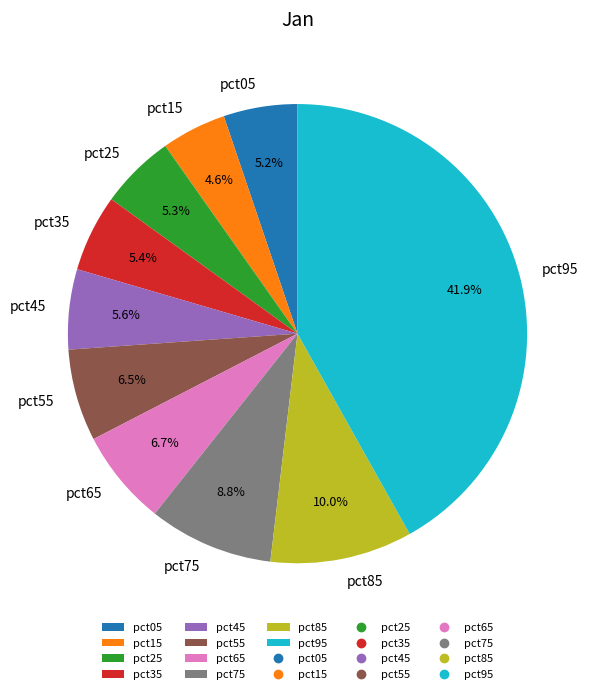

Between pct75 and pct45, which is larger?

pct75